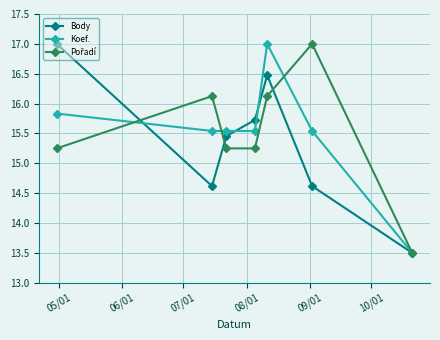

At how many categories does at least one series exceed 13?

7